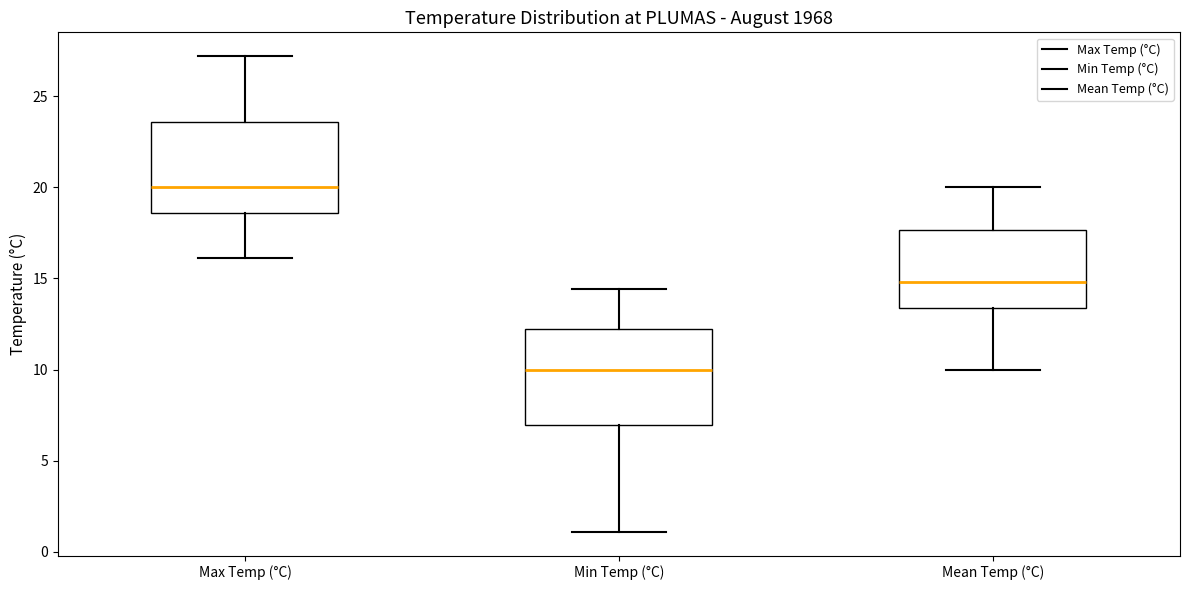

Which box has the highest median line?

Max Temp (°C)